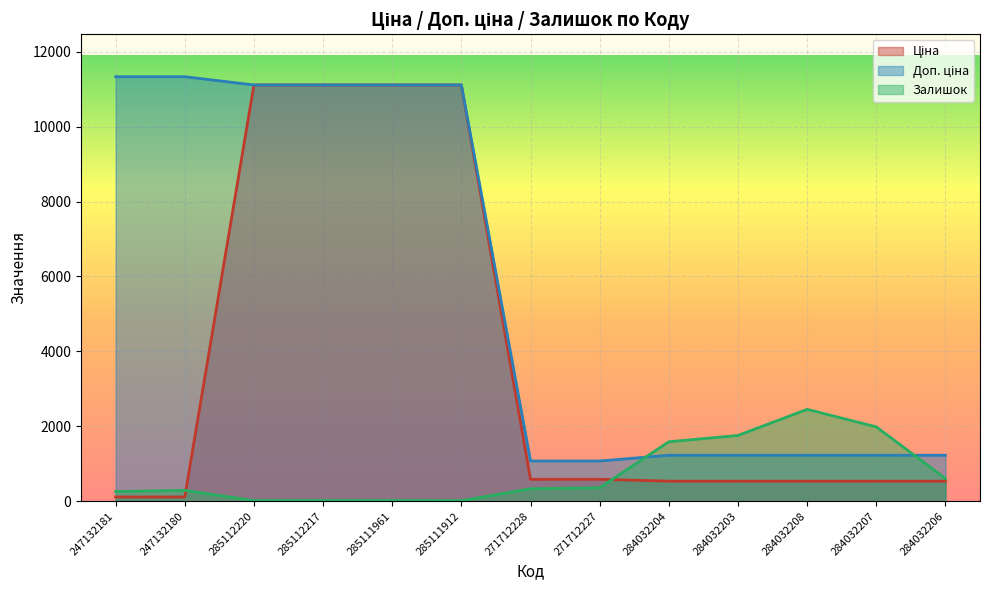

True or false: Ціна and Доп. ціна intersect in this chart.

False